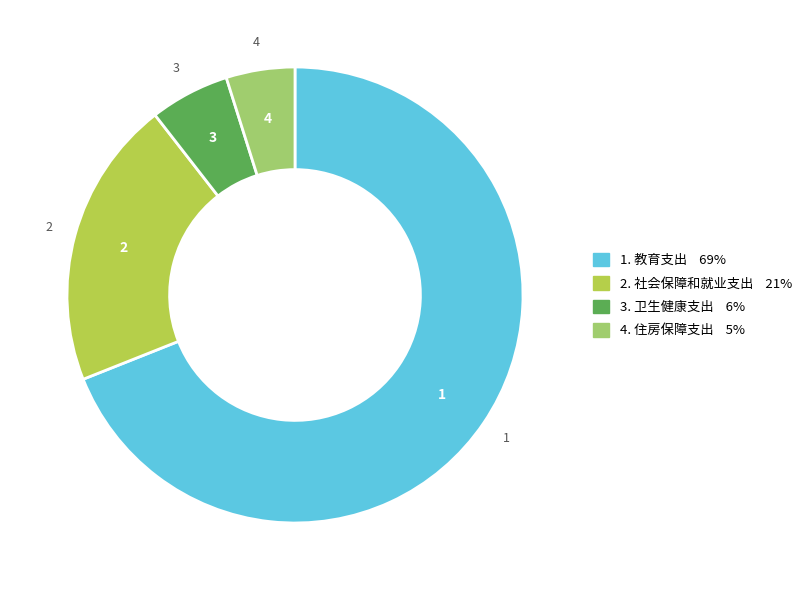

Does any single category account for the majority?

Yes